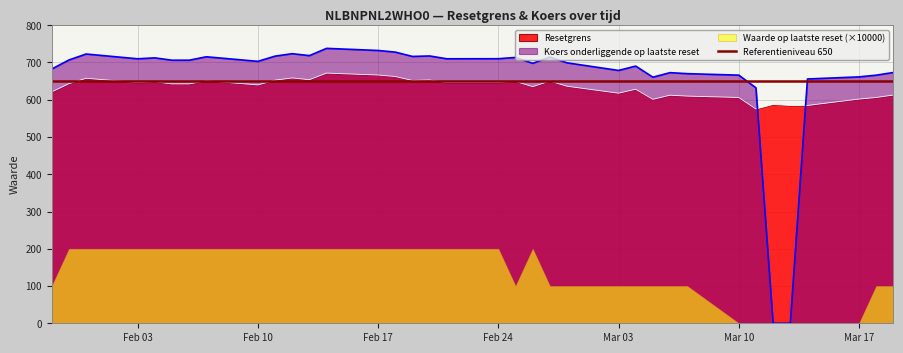

Which category has the highest value across all series?

2025-02-14